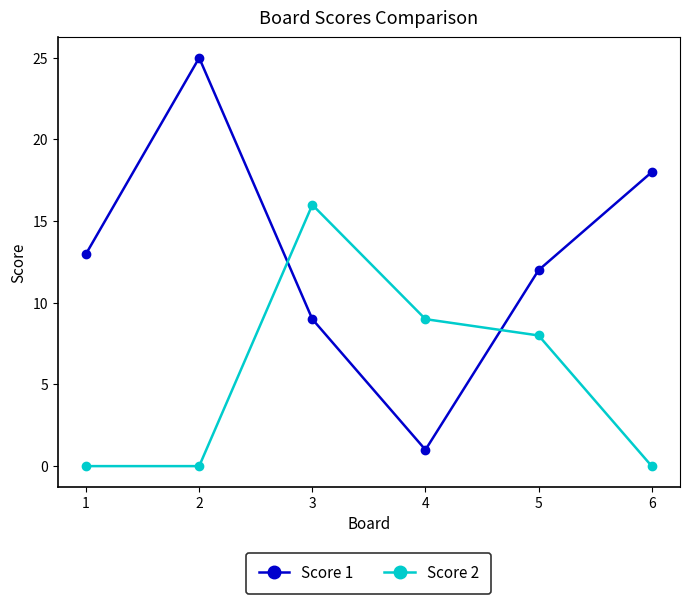

Is this an area chart (filled region under the line)?

No